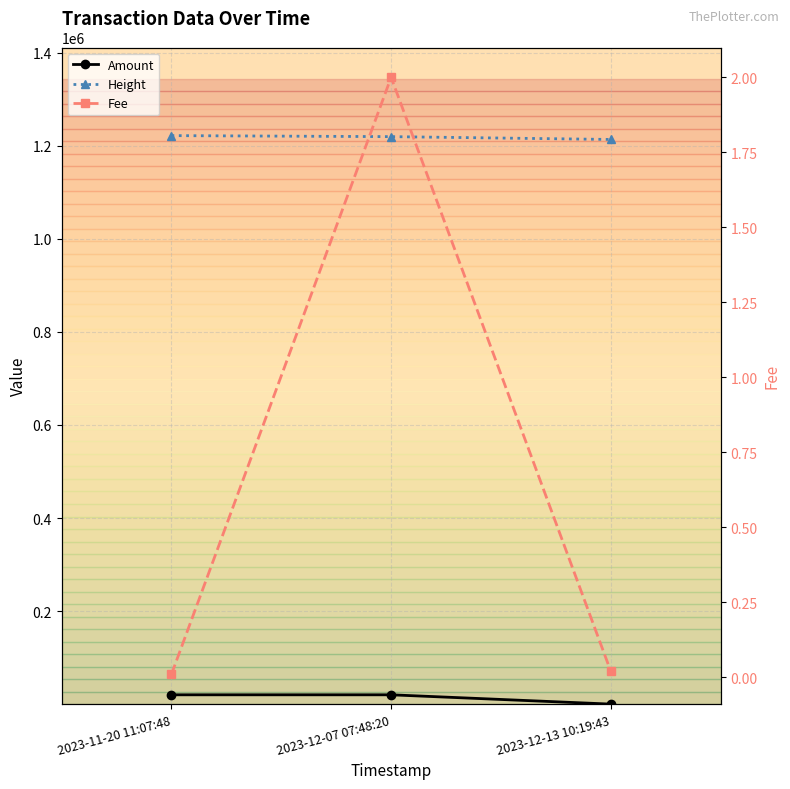

What is the difference between the maximum and minimum values in the Fee series?

2.0